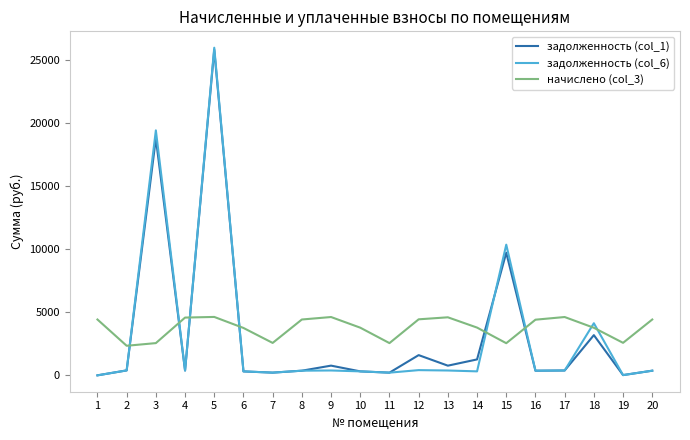

Is the value of начислено (col_3) at 2 greater than the value of задолженность (col_6) at 3?

No